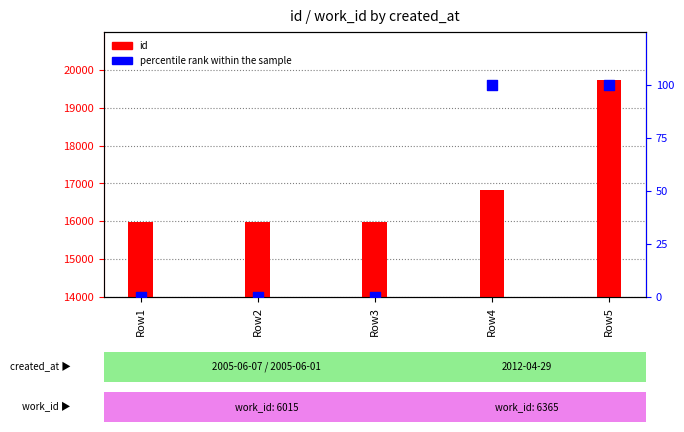

Which series reaches the minimum Y coordinate?

percentile rank within the sample